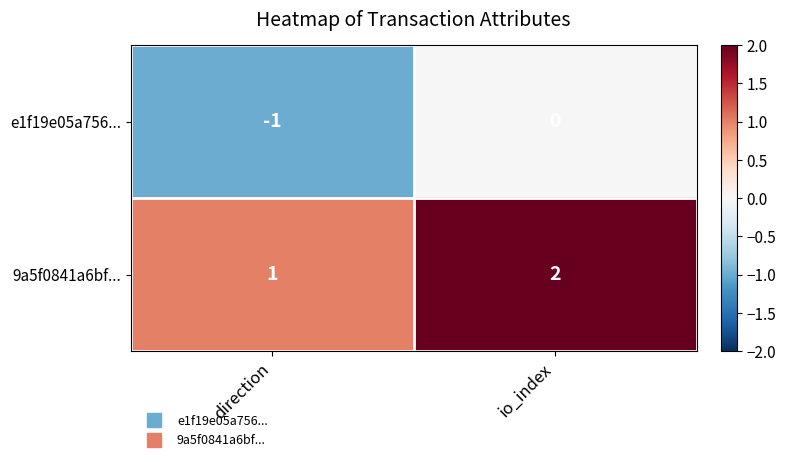

At which label is 9a5f0841a6bf... closest to 1?

direction